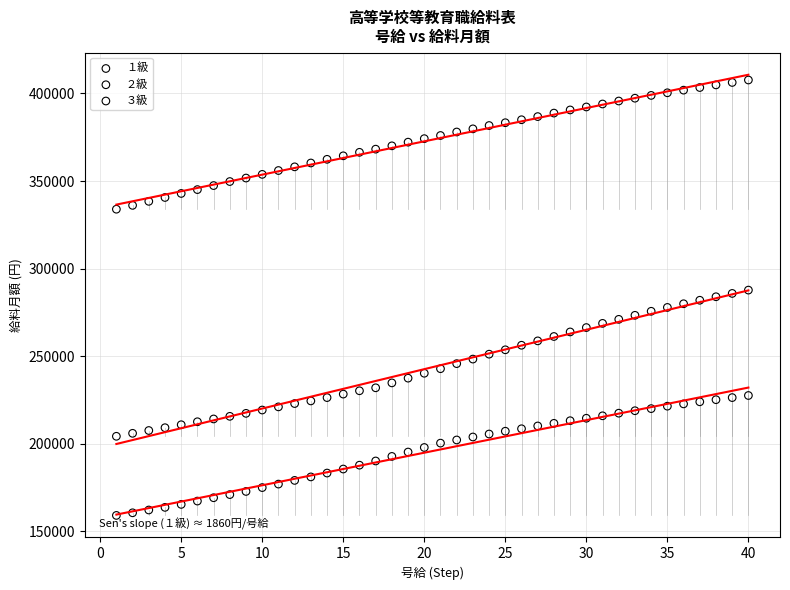

Which series contains the highest Y value?

３級